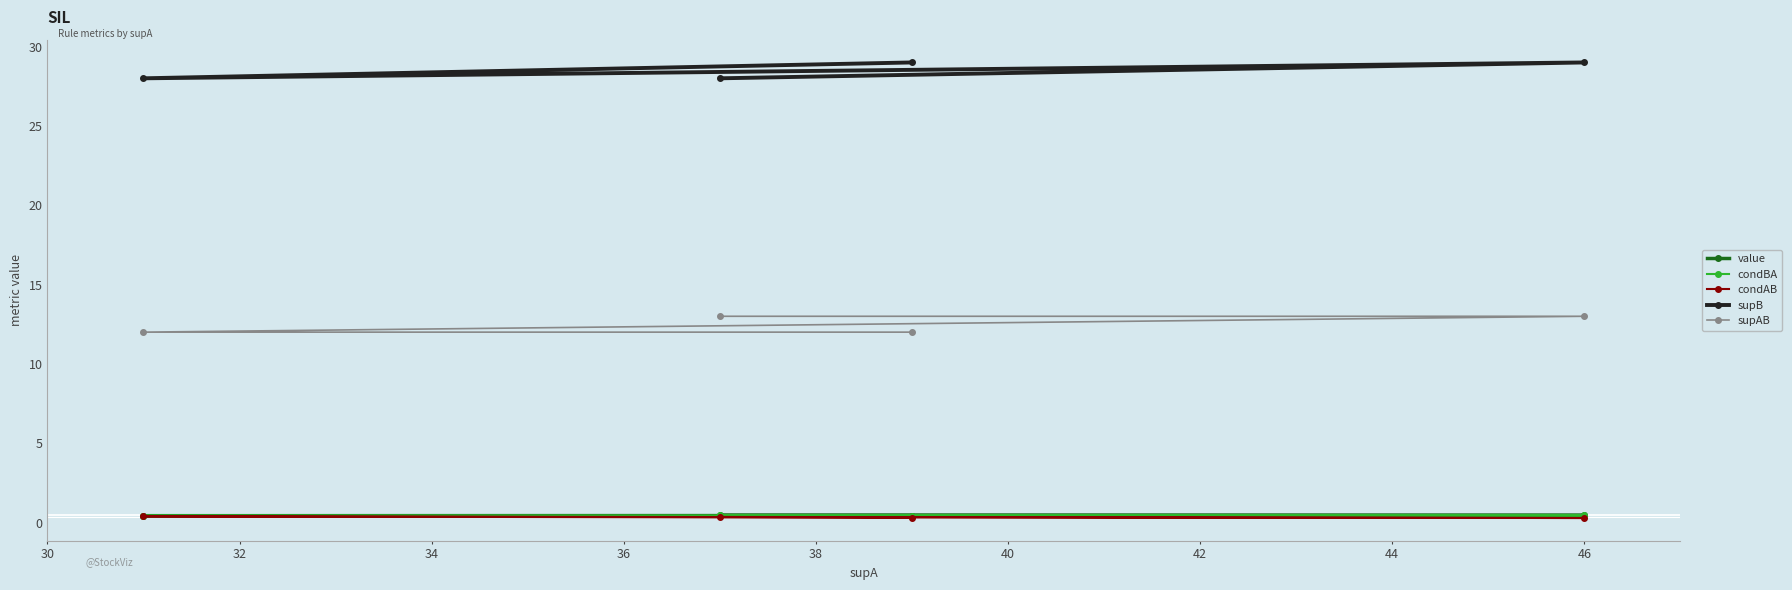

True or false: condBA and condAB cross at least once.

False